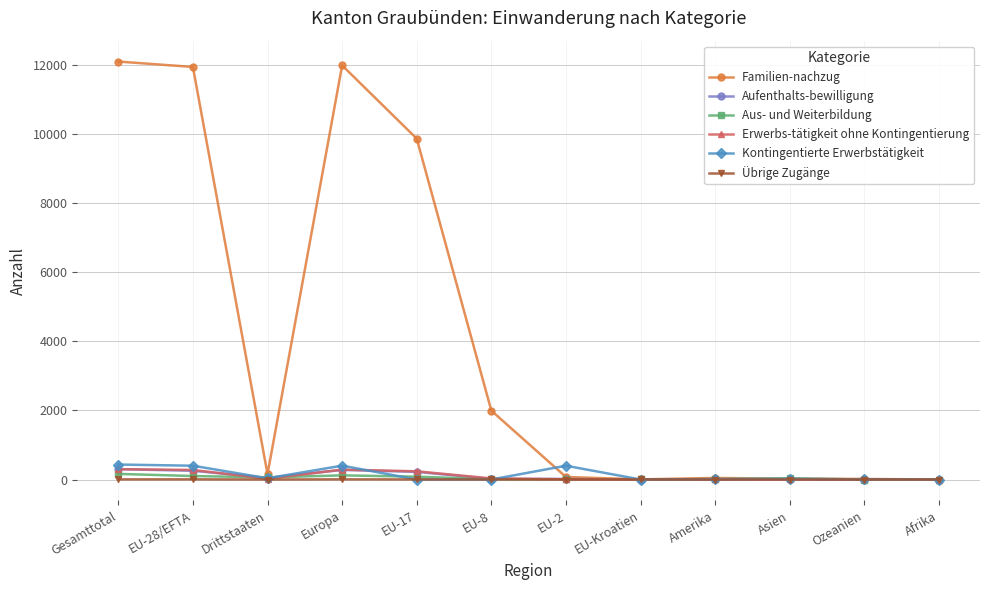

True or false: Kontingentierte Erwerbstätigkeit has more than 0 points higher than both neighbors.

True